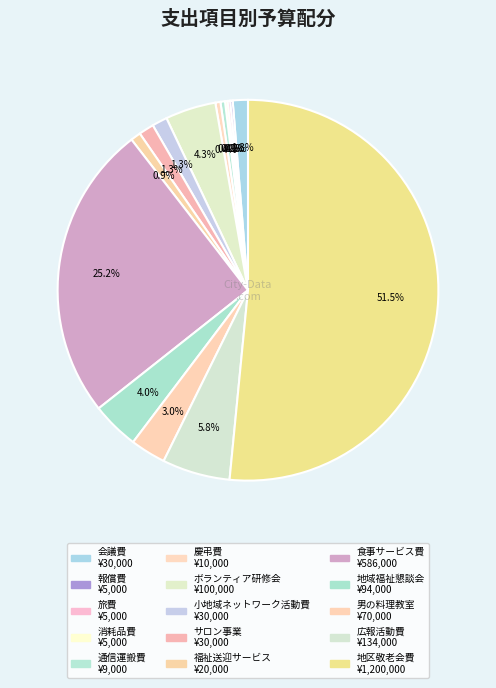

Count the number of slices in the pie.

15